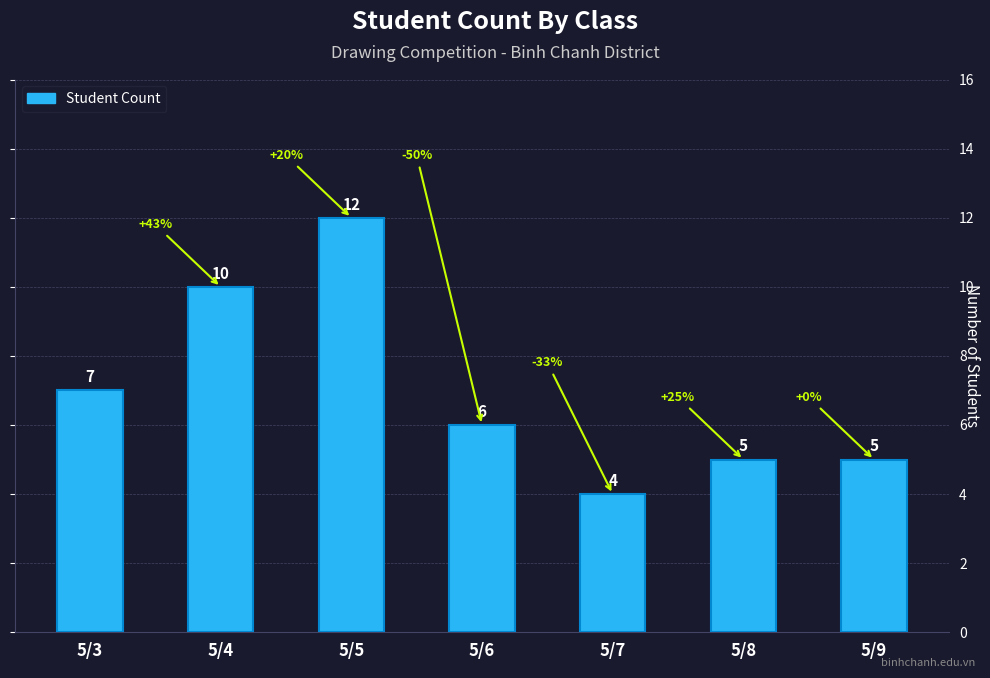

What is the minimum value shown in the chart?

4